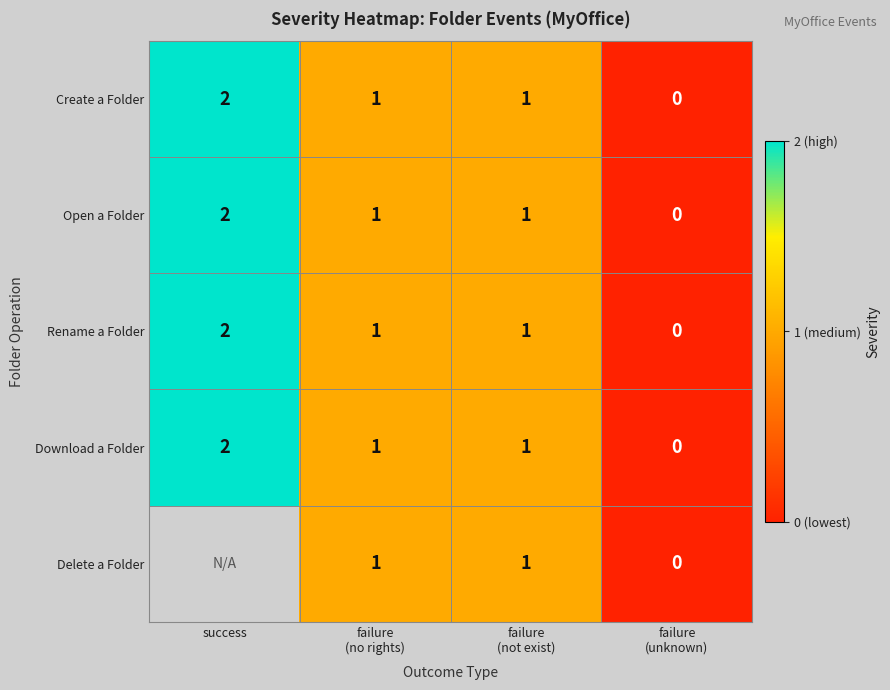

At which label does Download a Folder first exceed 1?

success